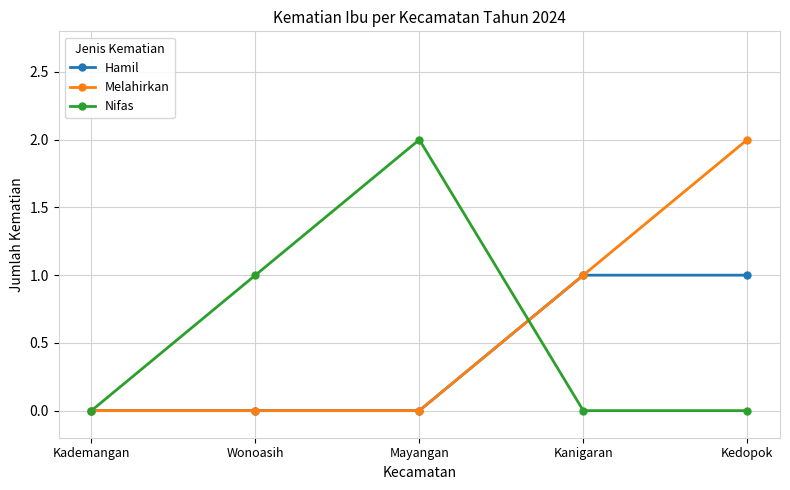

Between Kademangan and Kedopok, which series saw the biggest shift?

Melahirkan